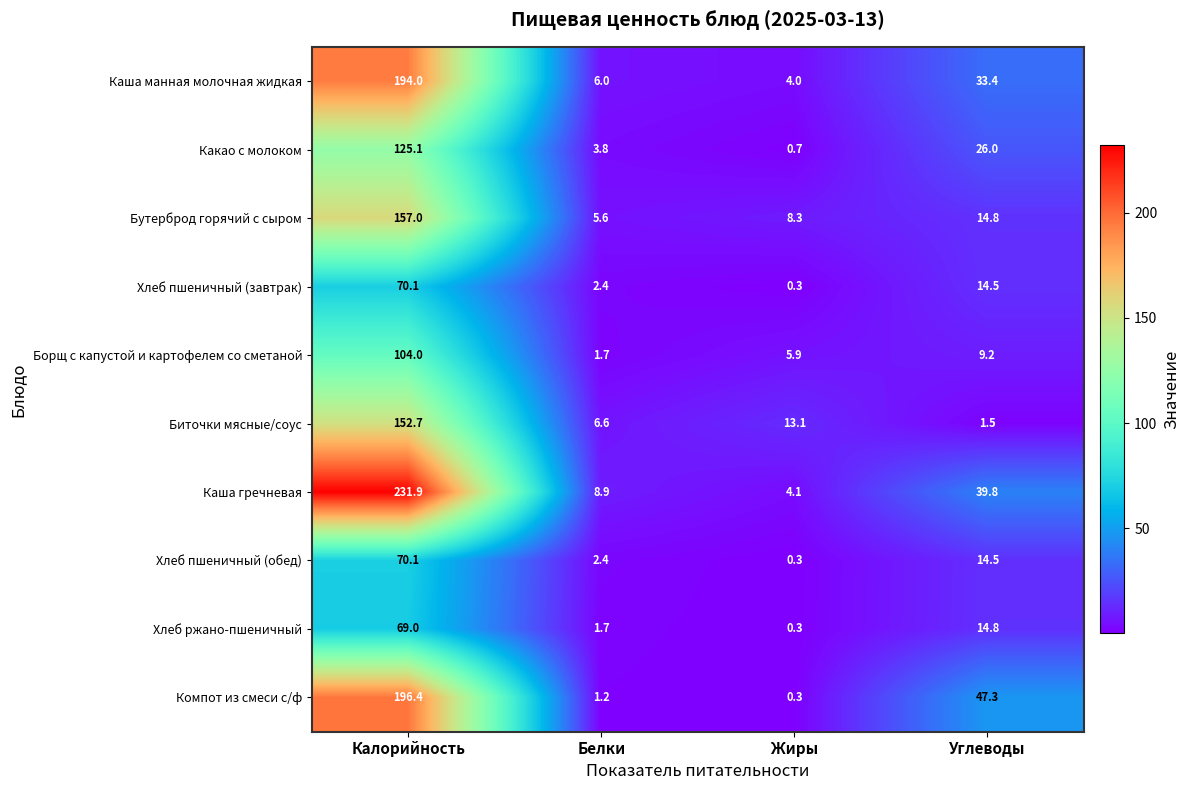

How many series are shown in this chart?

10